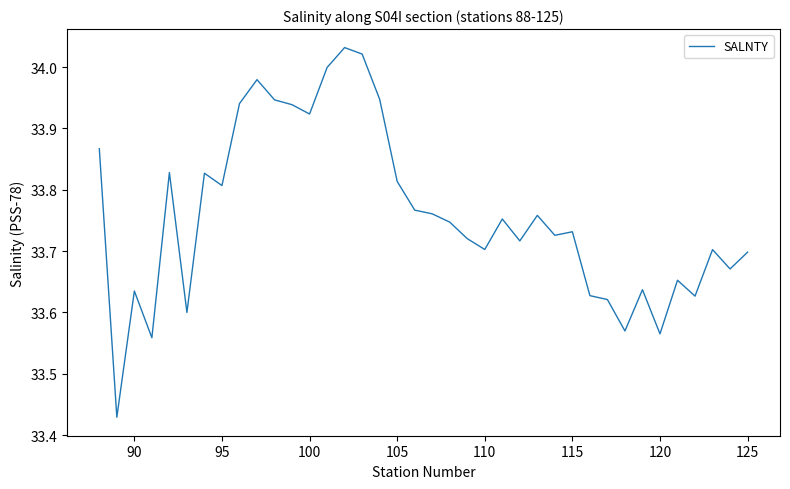

What is the difference between the maximum and minimum values?

0.6